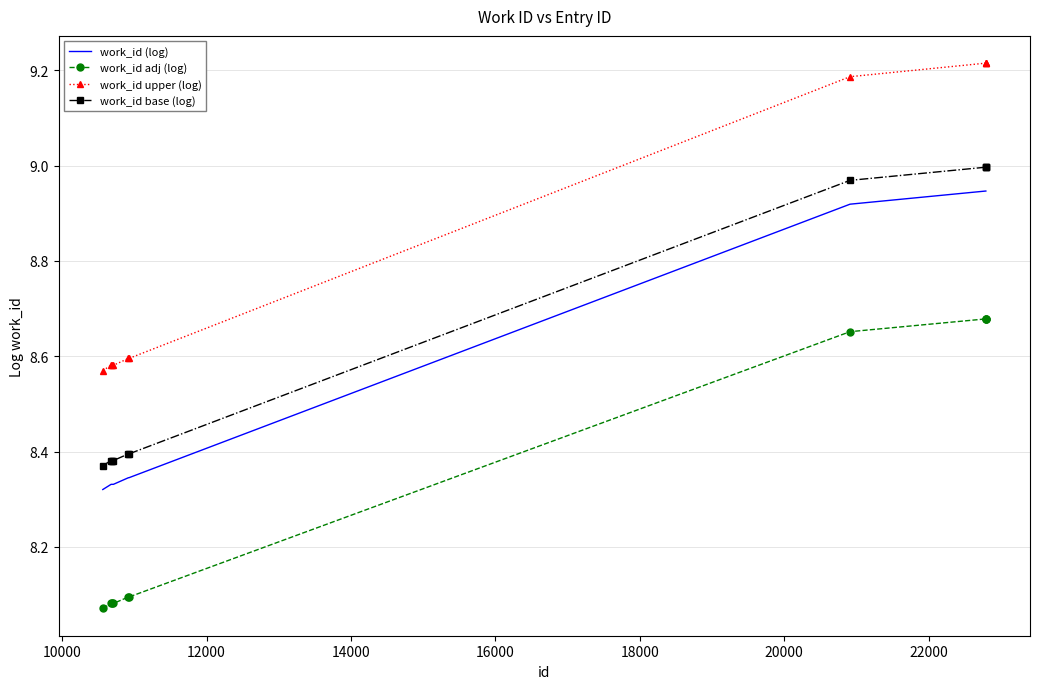

True or false: work_id adj (log) and work_id base (log) intersect in this chart.

False